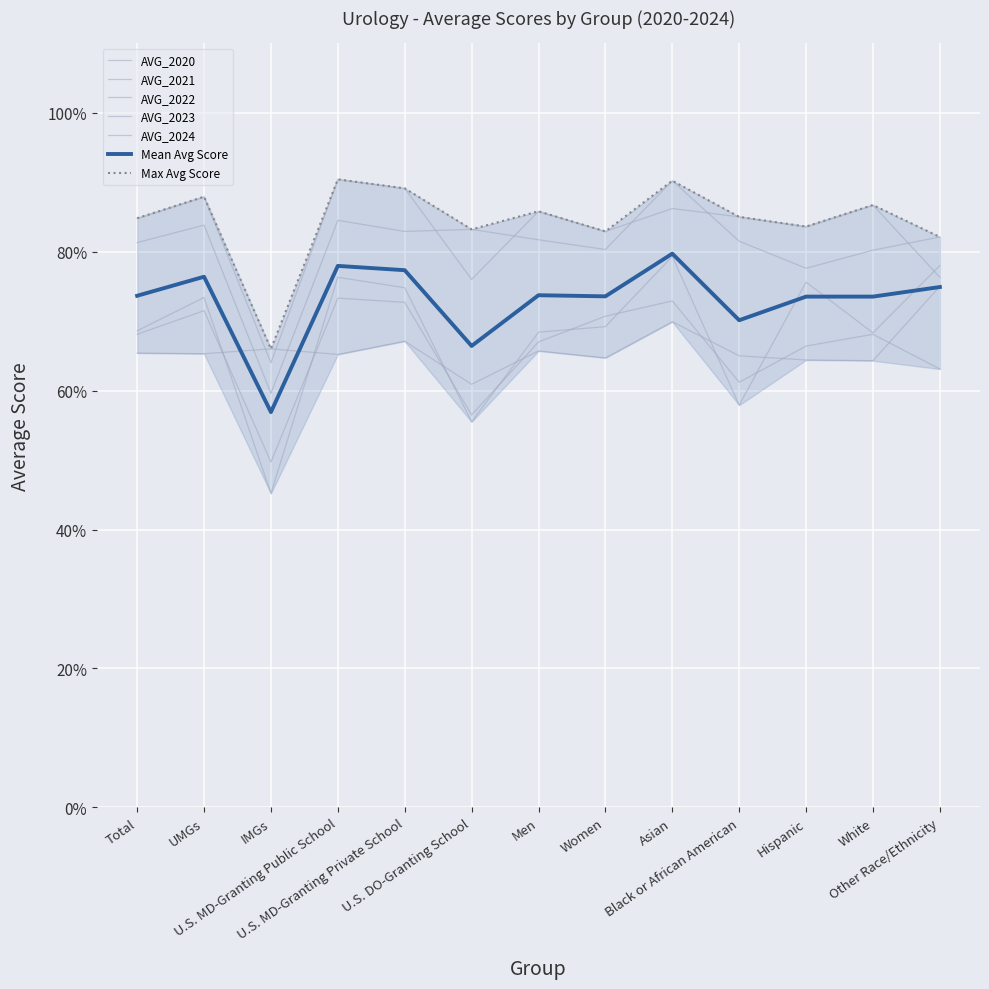

Which series has the largest total across all categories?

AVG_2023